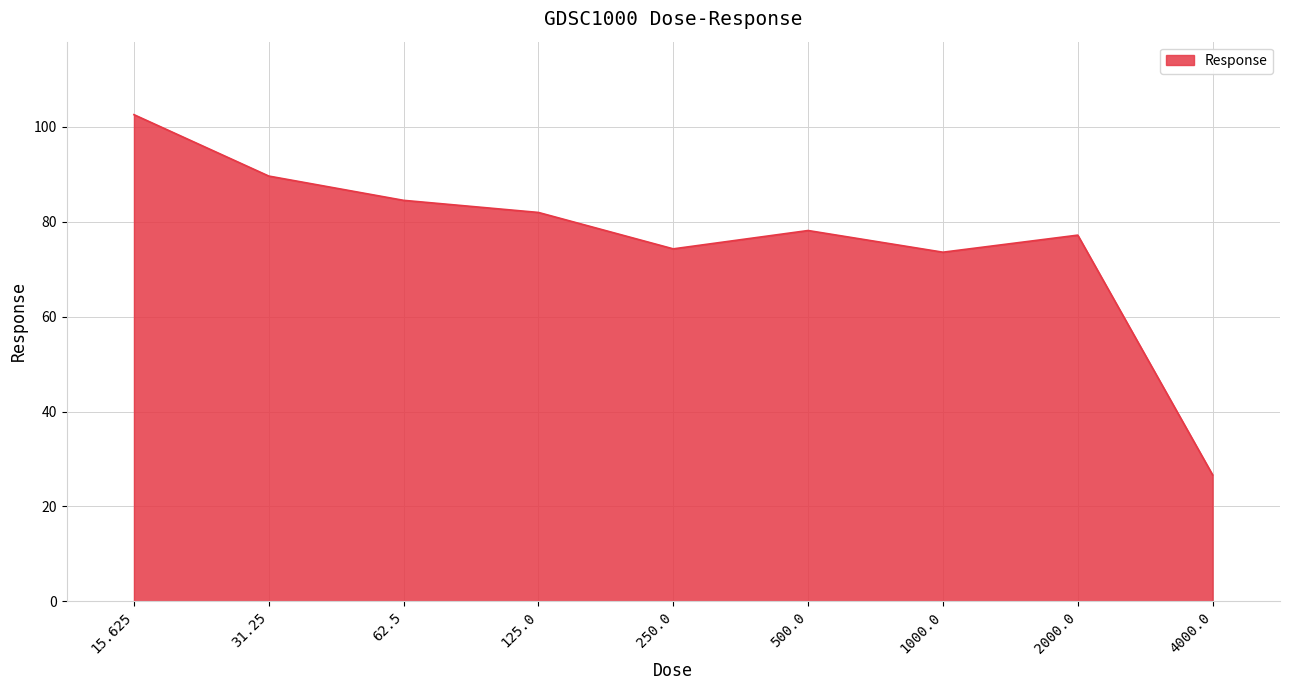

What position from the left is 500.0?

6